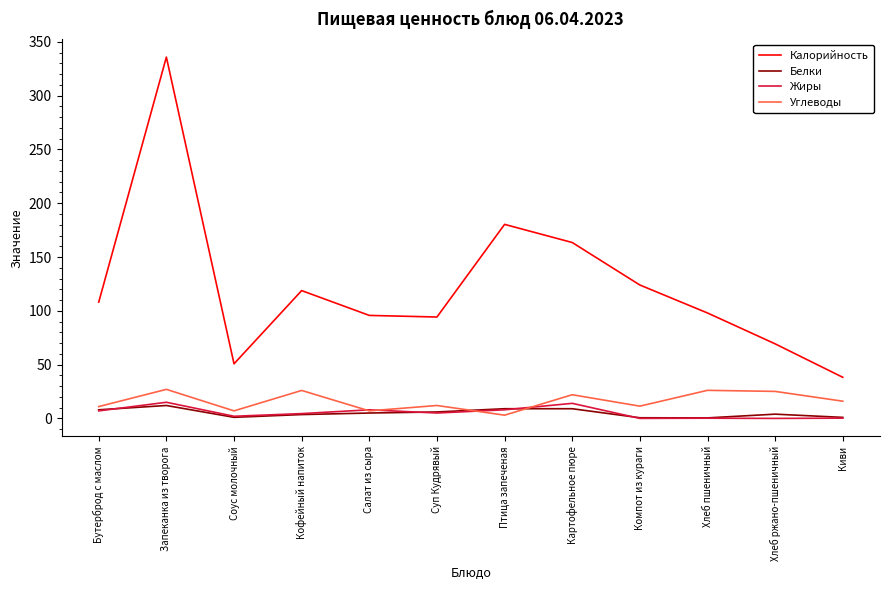

List the series in order of their peak value, lowest first.

Белки, Жиры, Углеводы, Калорийность